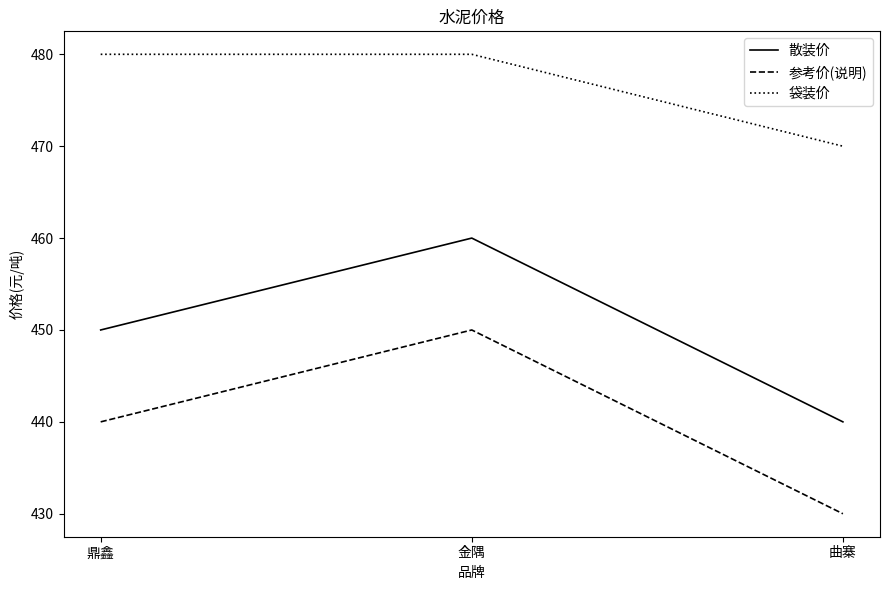

Rank the series at 鼎鑫 from lowest to highest value.

参考价(说明), 散装价, 袋装价